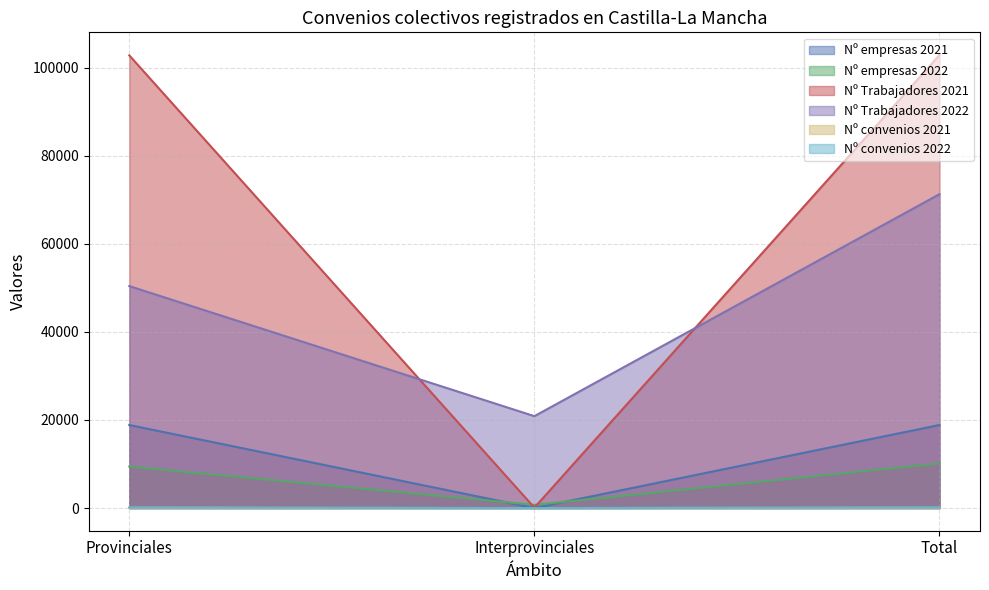

What is the minimum value for Nº empresas 2021?

1